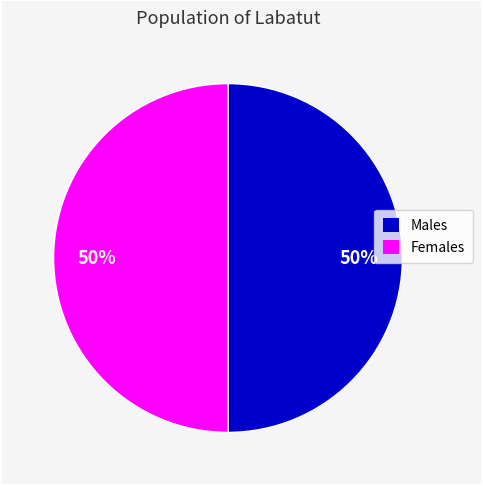

To the nearest percent, what is the average slice percentage?

50%